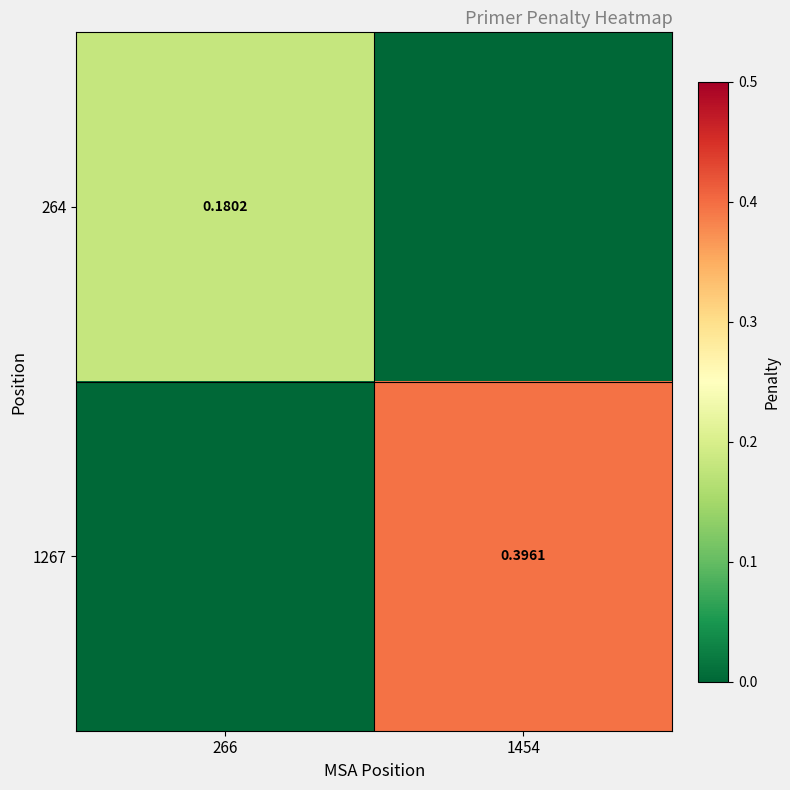

What is the sum of the 1267 values at 266 and 1454?

0.4